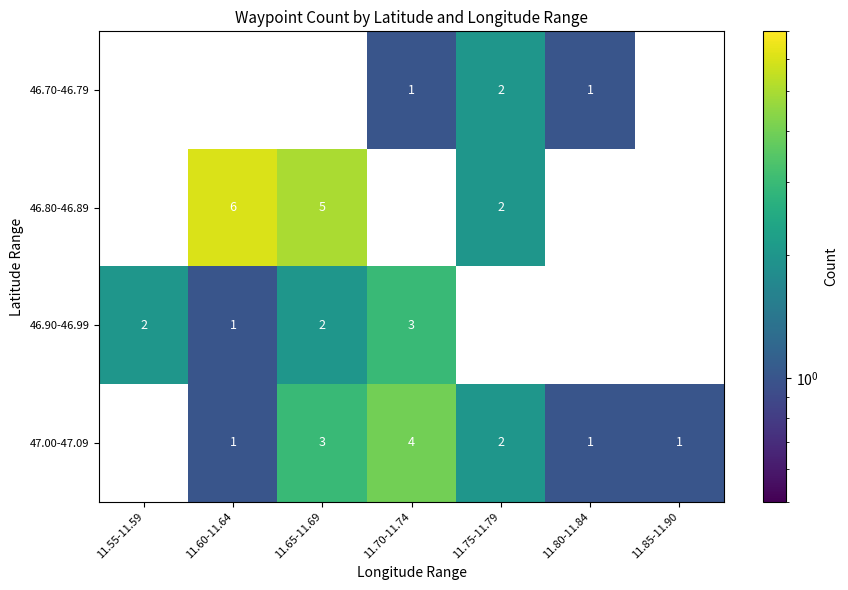

What is the approximate value of 46.90-46.99 at 11.70-11.74?

3